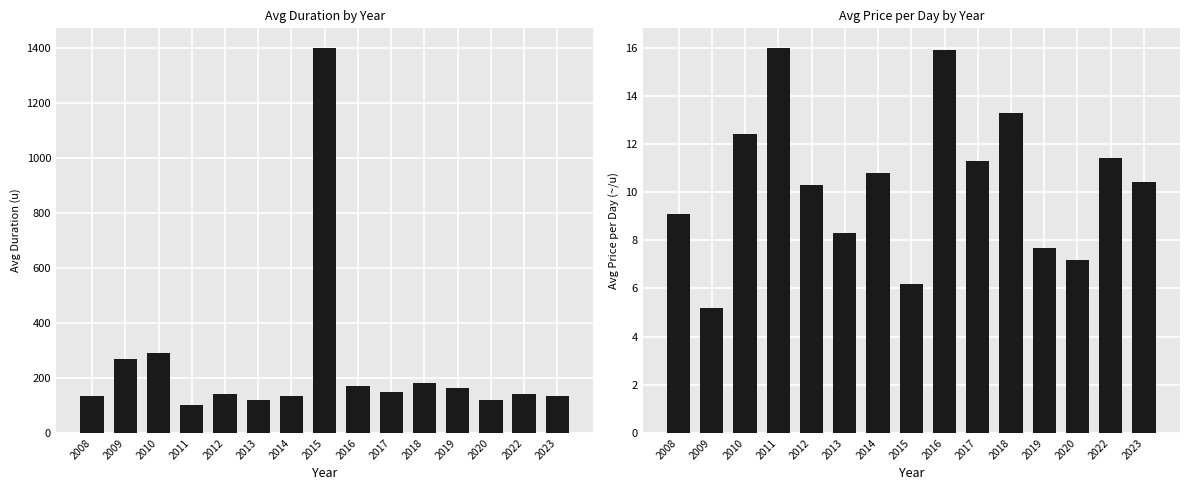

What is the spread (max minus min) of values at 2020?

112.8